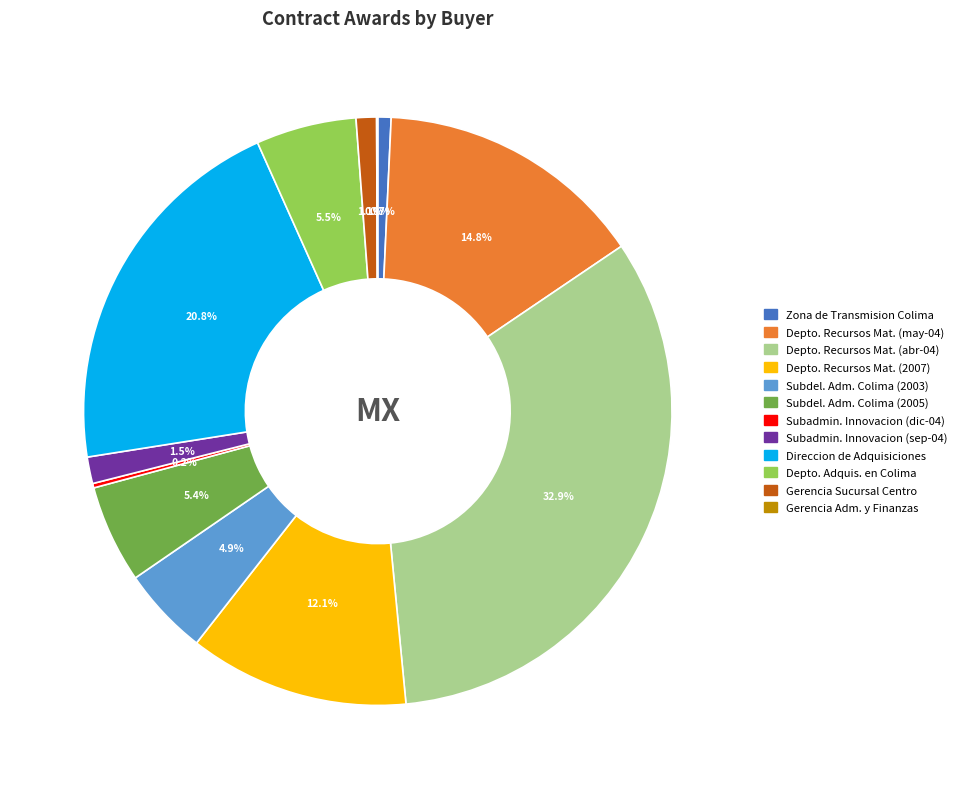

Does any single category account for the majority?

No